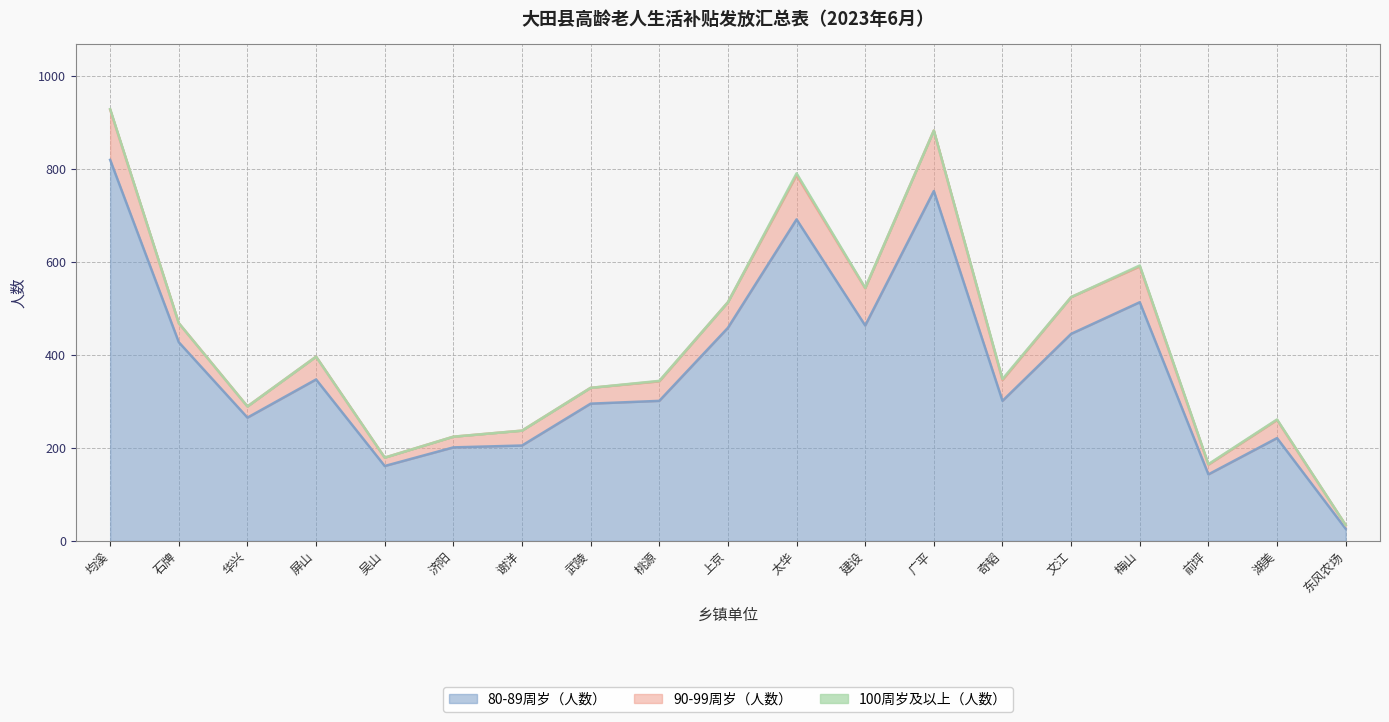

Where is 90-99周岁（人数） nearest to the value 69?

梅山